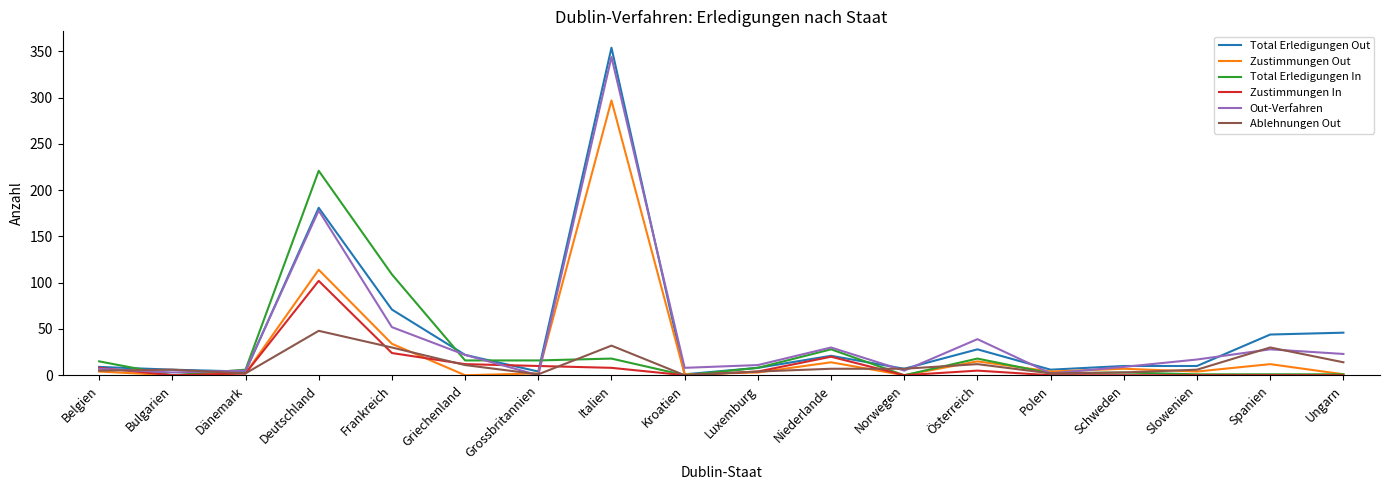

Where is Out-Verfahren nearest to the value 172?

Deutschland